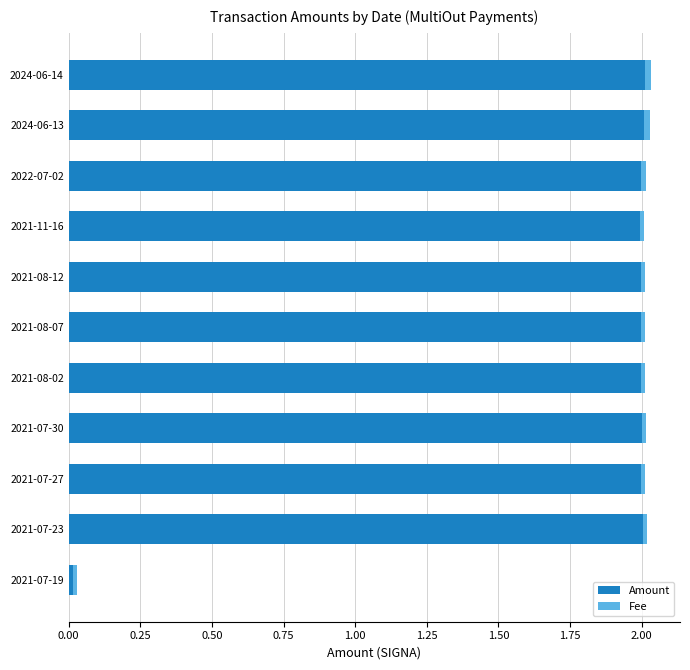

True or false: Amount has a value of 0.7 at 2024-06-14.

False